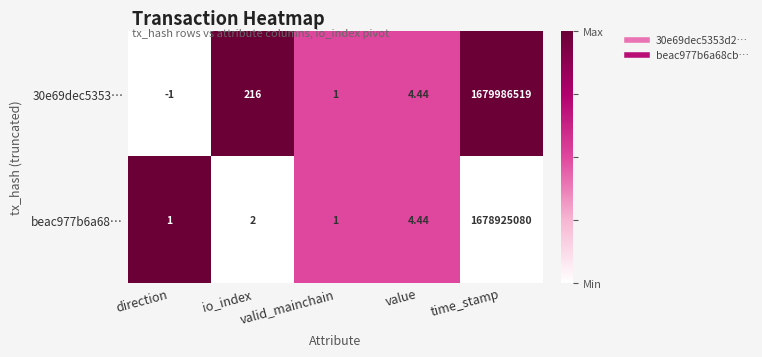

Rank the series by their maximum value, from highest to lowest.

30e69dec5353…, beac977b6a68…